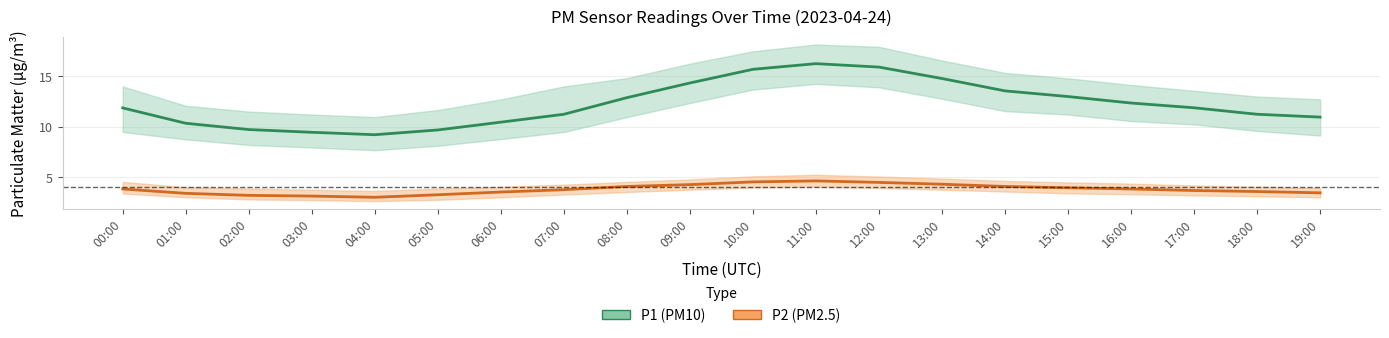

True or false: P1 (PM10) and P2 (PM2.5) cross at least once.

False